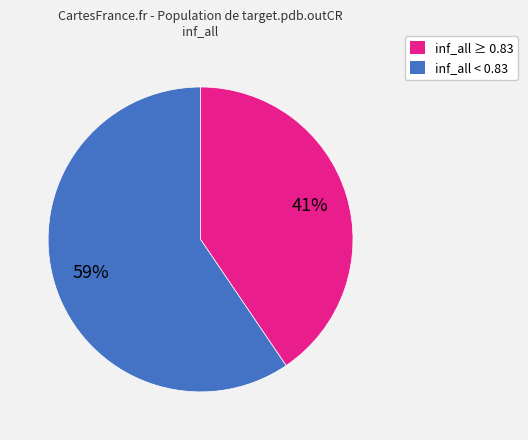

Count the number of slices in the pie.

2